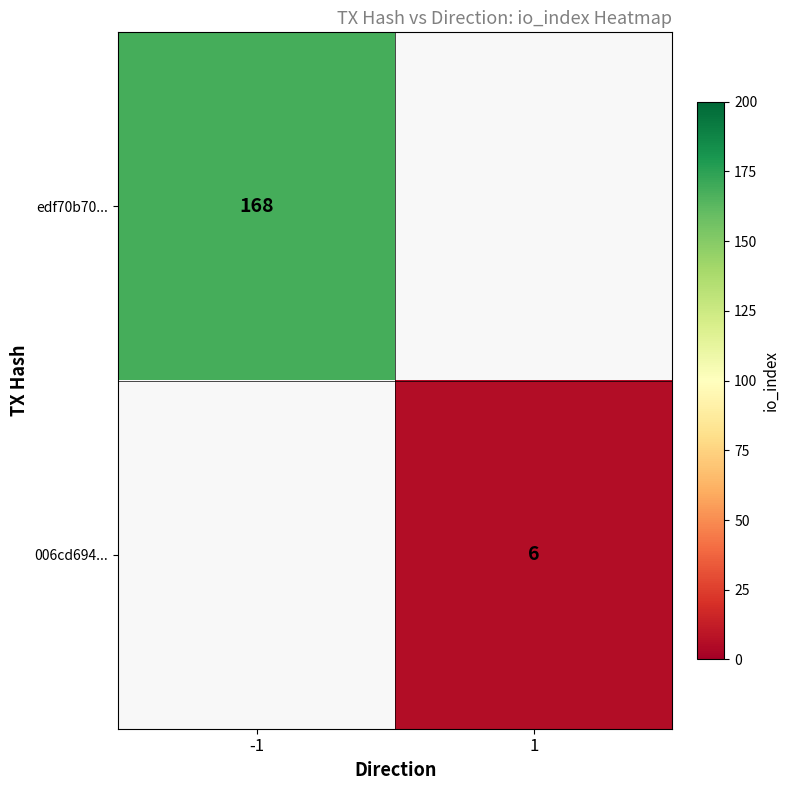

The value of edf70b70... at -1 is 168. True or false?

True